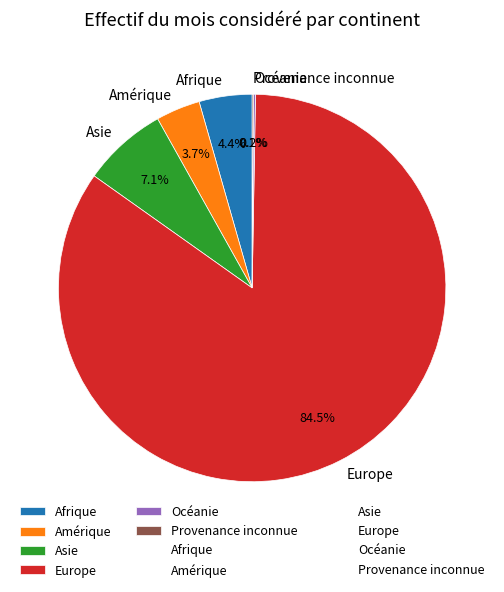

To the nearest percent, what portion does Amérique represent?

4%